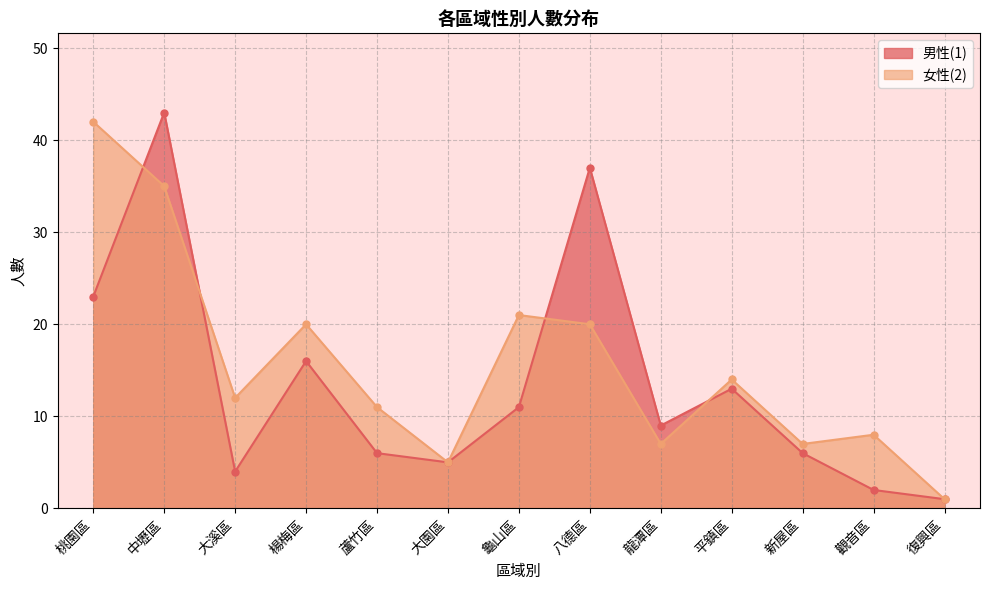

At which label does 女性(2) reach its peak?

桃園區